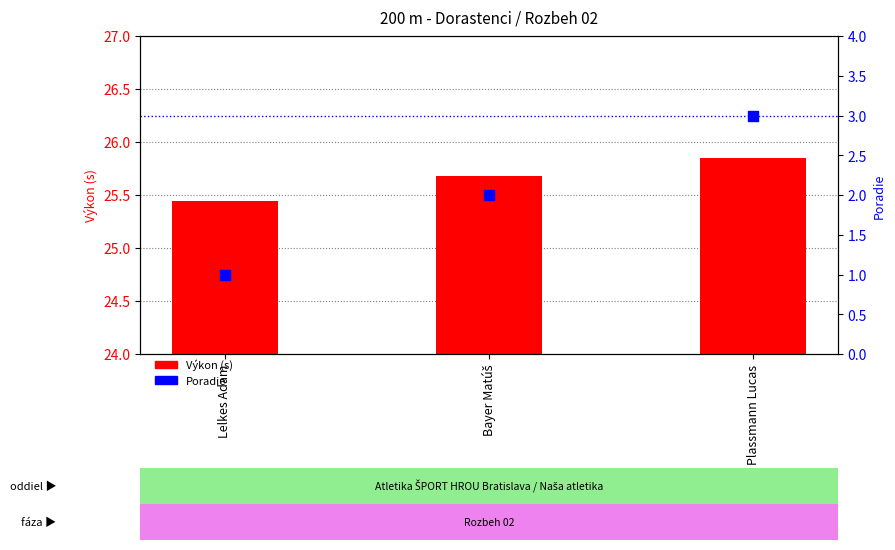

What are all the series names shown in the legend?

Výkon (s), Poradie